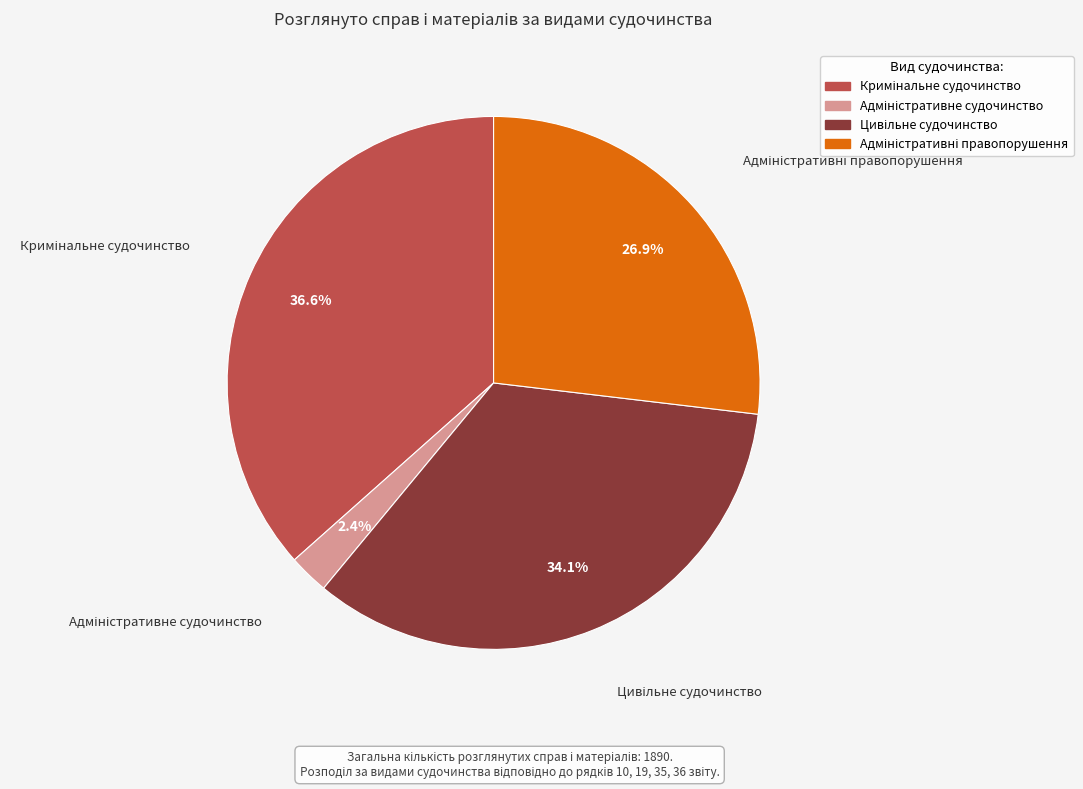

Does any single category account for the majority?

No